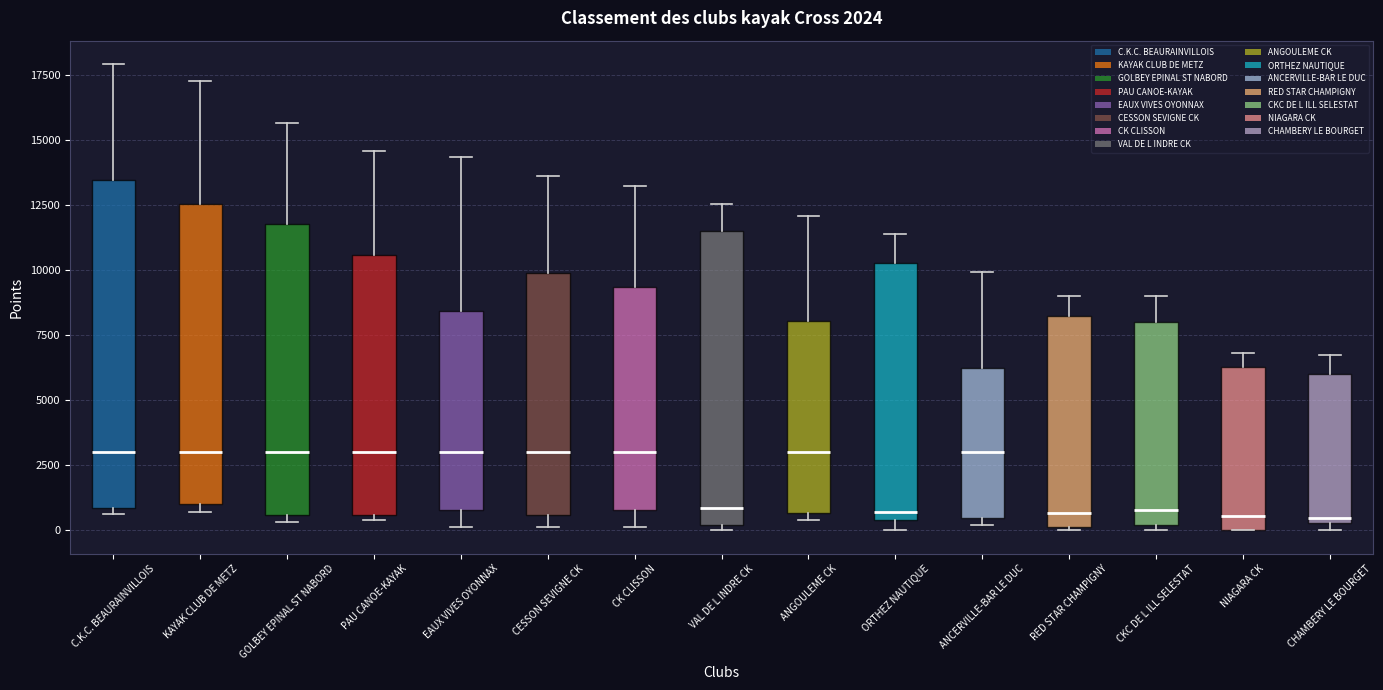

Comparing the boxes themselves (not the whiskers), which one is the tallest?

C.K.C. BEAURAINVILLOIS